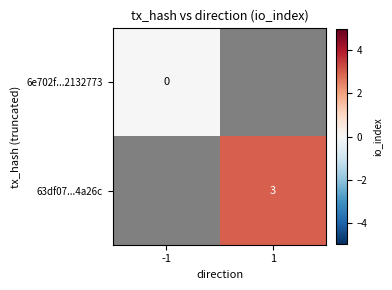

The 63df07...4a26c series shows 5 at 1. True or false?

False